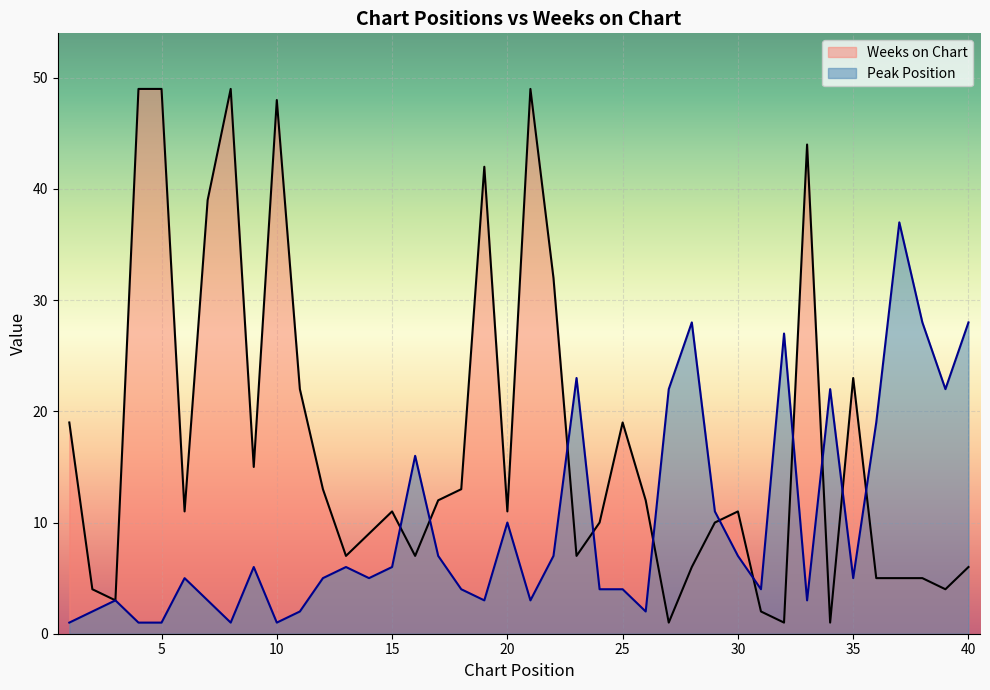

At which category does Weeks on Chart reach its first local valley?

3